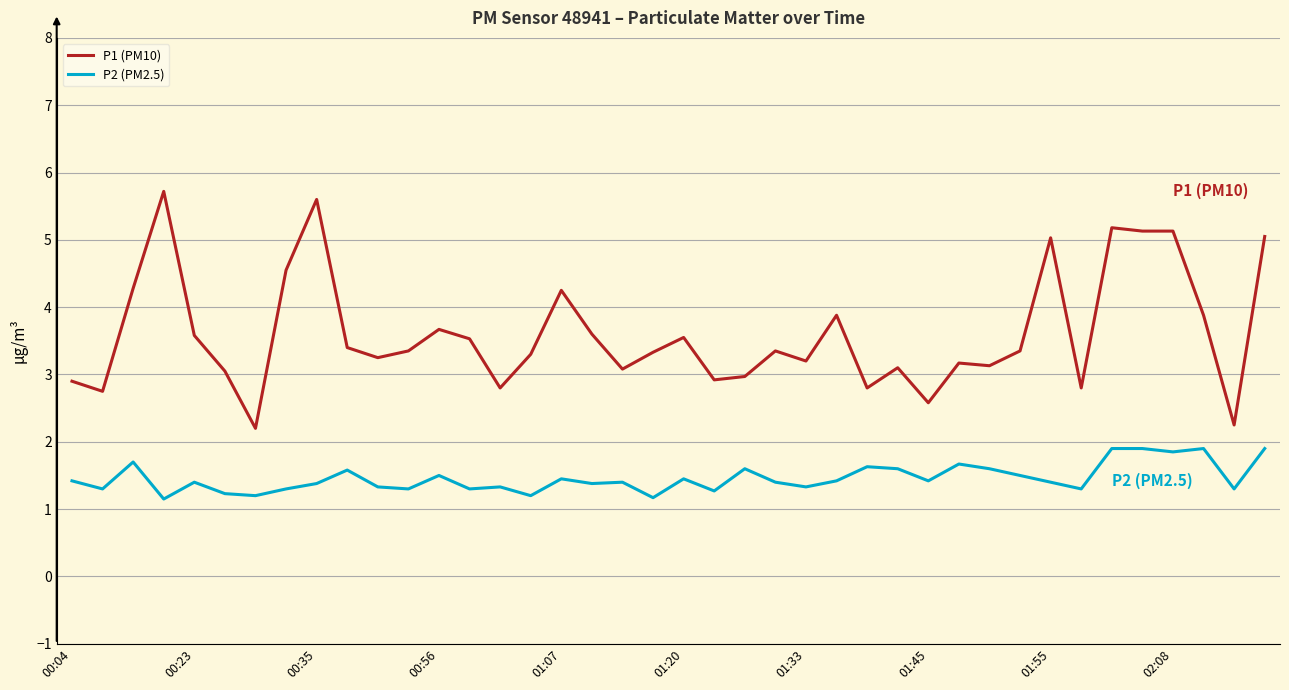

What is the difference between the maximum and minimum values in the P1 (PM10) series?

3.5